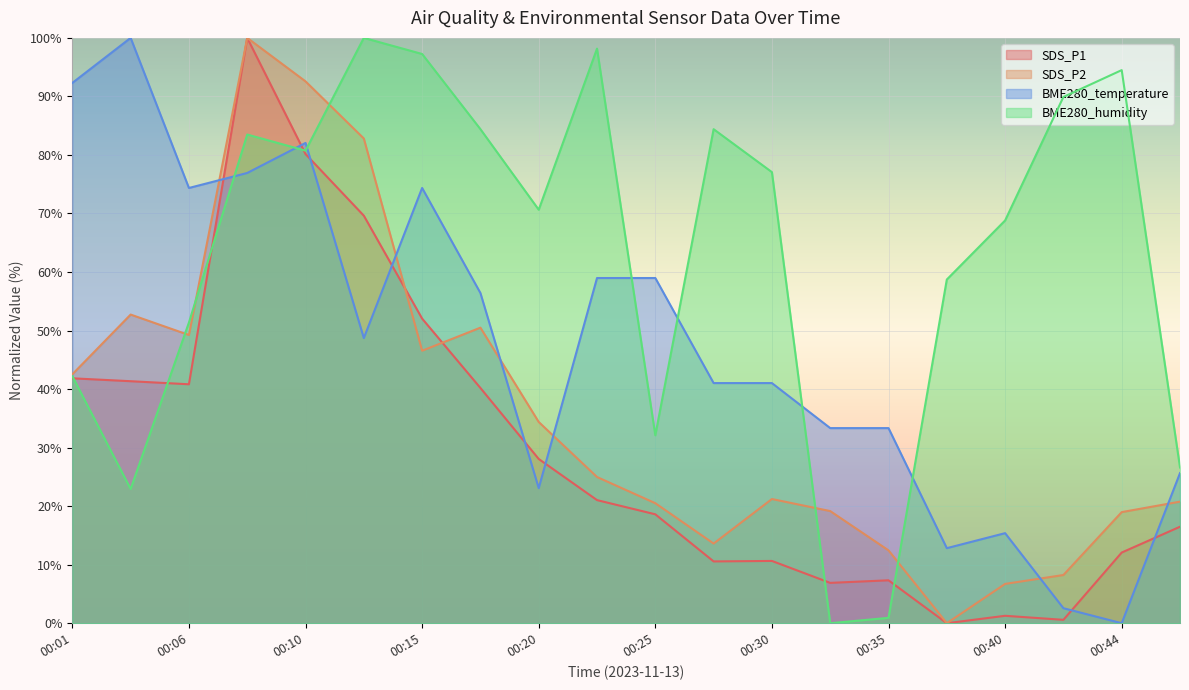

Reading right to left, list all the values displayed in this chart.

SDS_P1: 00:47=16.5	00:44=12.1	00:42=0.6	00:40=1.3	00:37=0.0	00:35=7.3	00:32=6.9	00:30=10.6	00:27=10.6	00:25=18.6	00:23=21.0	00:20=28.1	00:18=40.2	00:15=52.0	00:13=69.6	00:10=80.2	00:08=100.0	00:06=40.8	00:03=41.3	00:01=41.8
SDS_P2: 00:47=20.8	00:44=19.0	00:42=8.2	00:40=6.7	00:37=0.0	00:35=12.4	00:32=19.2	00:30=21.2	00:27=13.6	00:25=20.5	00:23=25.0	00:20=34.4	00:18=50.5	00:15=46.6	00:13=82.8	00:10=92.6	00:08=100.0	00:06=49.2	00:03=52.7	00:01=42.5
BME280_temperature: 00:47=25.6	00:44=0.0	00:42=2.6	00:40=15.4	00:37=12.8	00:35=33.3	00:32=33.3	00:30=41.0	00:27=41.0	00:25=59.0	00:23=59.0	00:20=23.1	00:18=56.4	00:15=74.4	00:13=48.7	00:10=82.1	00:08=76.9	00:06=74.4	00:03=100.0	00:01=92.3
BME280_humidity: 00:47=26.6	00:44=94.5	00:42=89.9	00:40=68.8	00:37=58.7	00:35=0.9	00:32=0.0	00:30=77.1	00:27=84.4	00:25=32.1	00:23=98.2	00:20=70.6	00:18=84.4	00:15=97.2	00:13=100.0	00:10=80.7	00:08=83.5	00:06=51.4	00:03=22.9	00:01=42.2